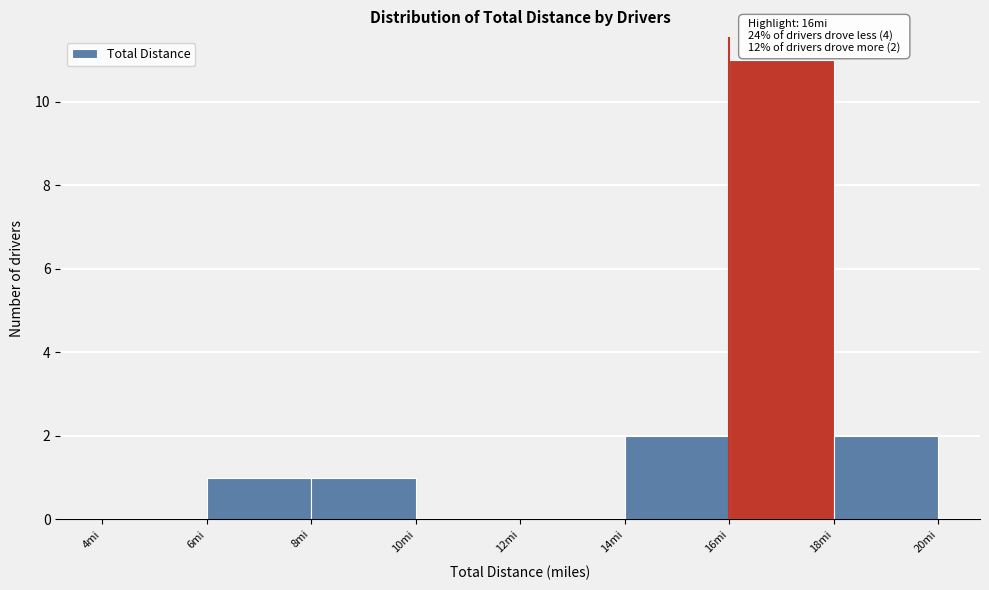

Over which range of the x-axis is the bar tallest?

16 to 18